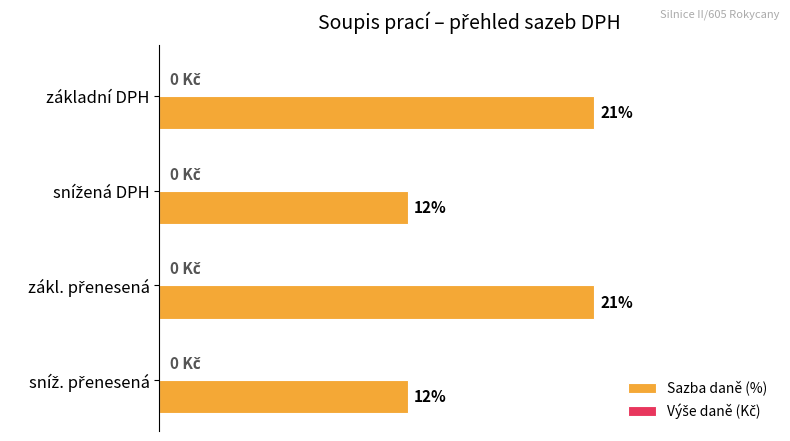

Does the chart contain stacked bars?

No